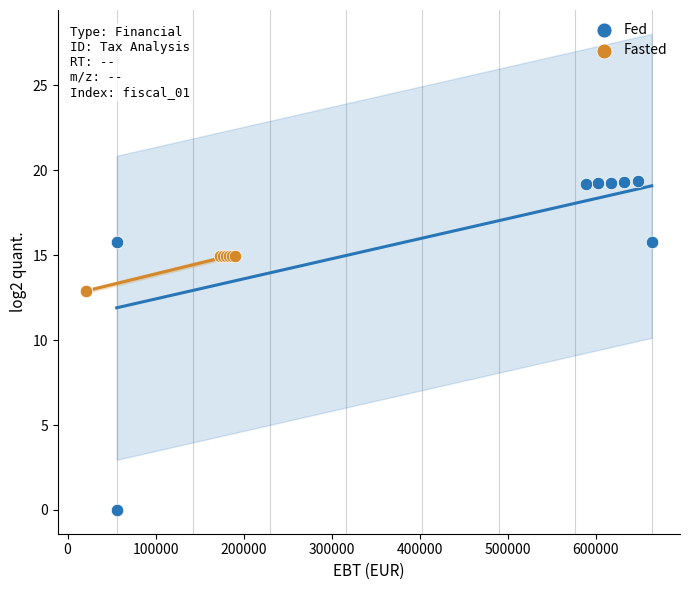

What are all the series names shown in the legend?

Fed, Fasted